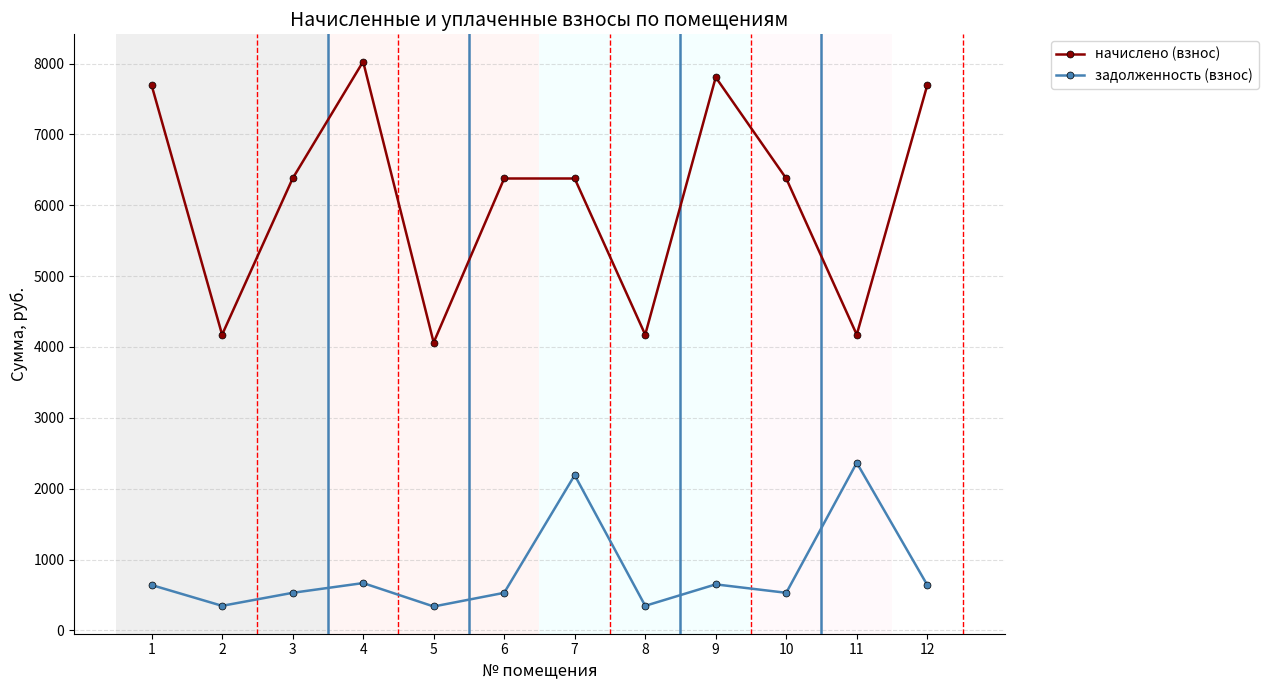

Which series has the widest spread of values?

начислено (взнос)